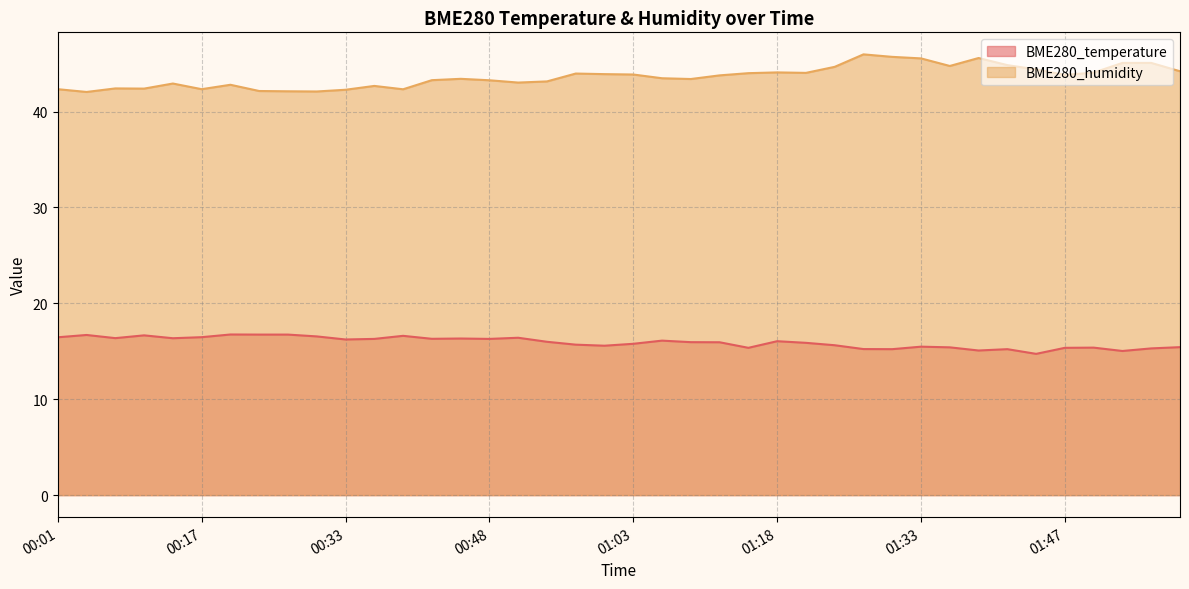

At 01:59, list the series in order from largest to smallest.

BME280_humidity, BME280_temperature